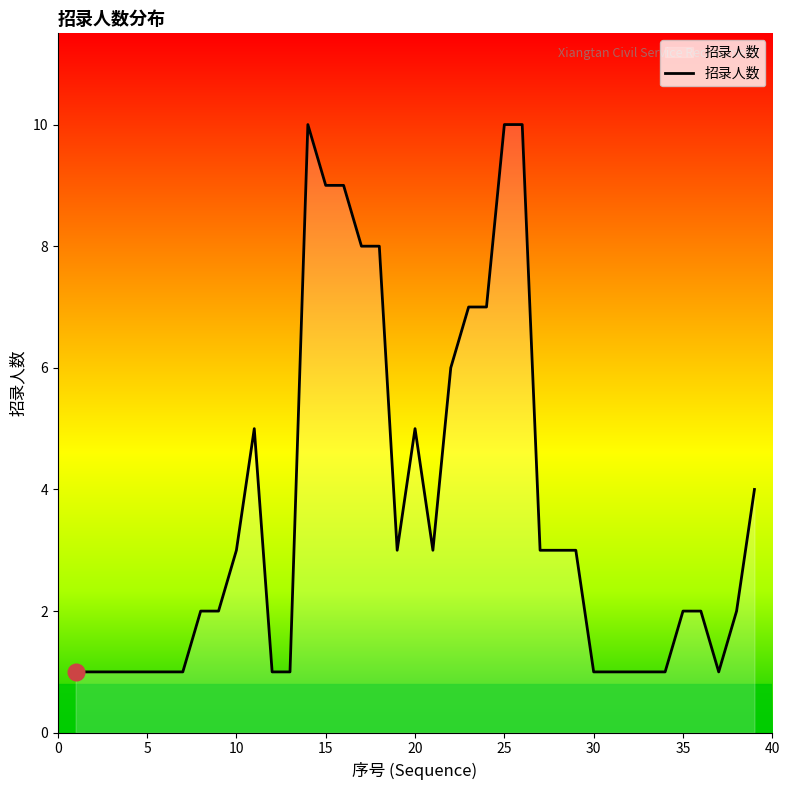

What is the difference between the maximum and minimum values?

9